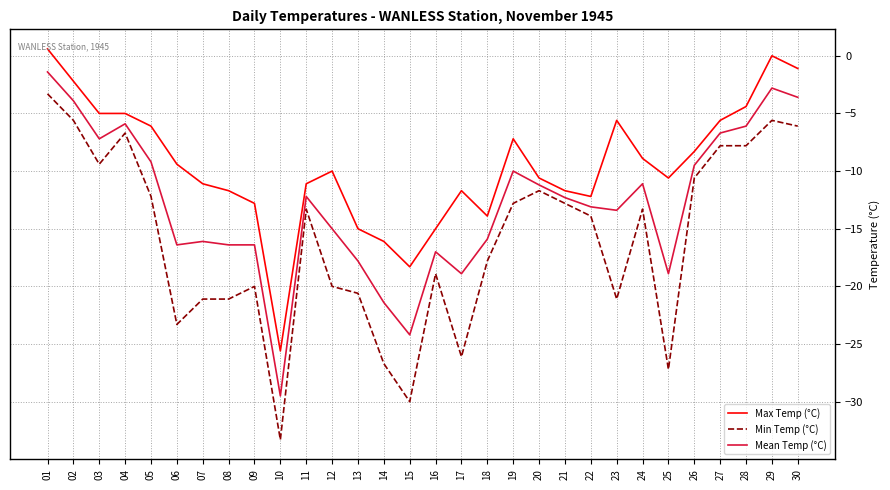

Rank the series by their maximum value, from highest to lowest.

Max Temp (°C), Mean Temp (°C), Min Temp (°C)